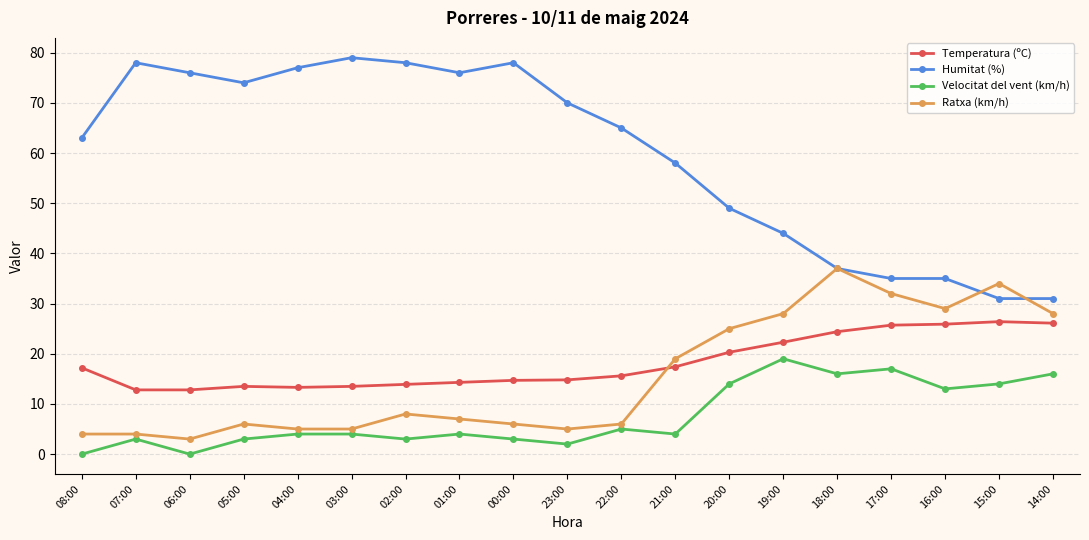

What is the maximum value for Temperatura (ºC)?

26.4